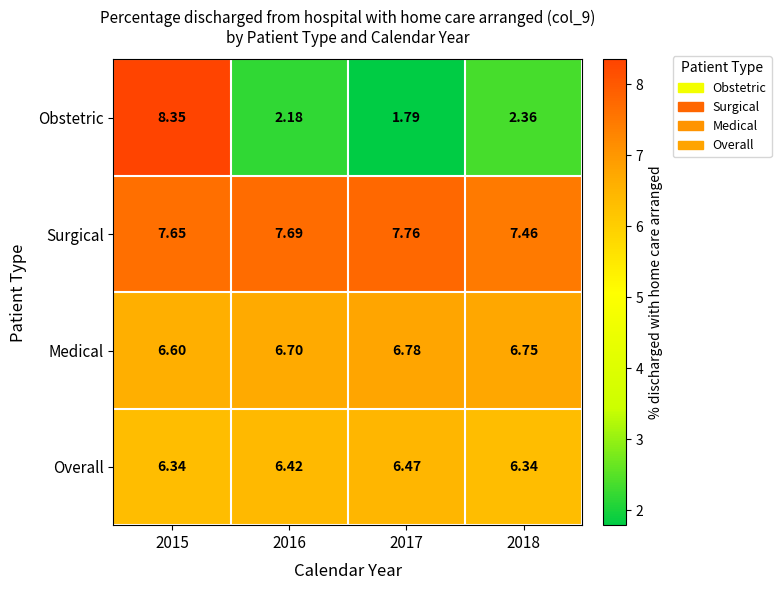

List the series in order of their peak value, highest first.

Obstetric, Surgical, Medical, Overall